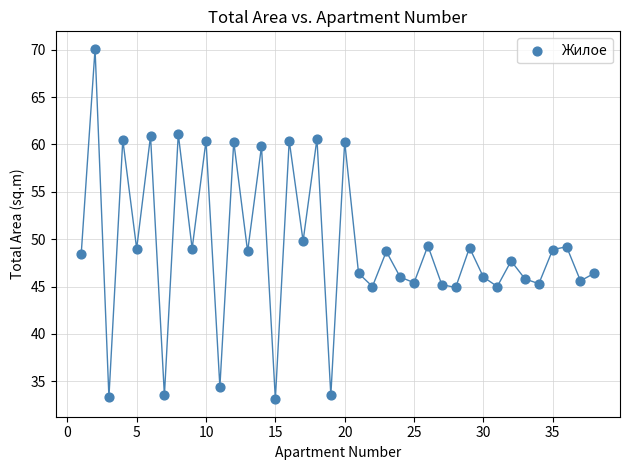

What Y value in the scatter plot is closest to 51?

49.8